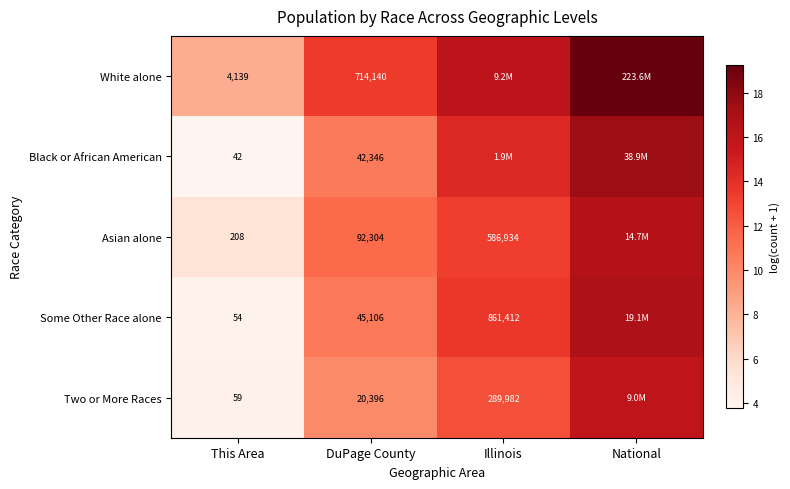

What is the minimum value shown in the chart?

3.8